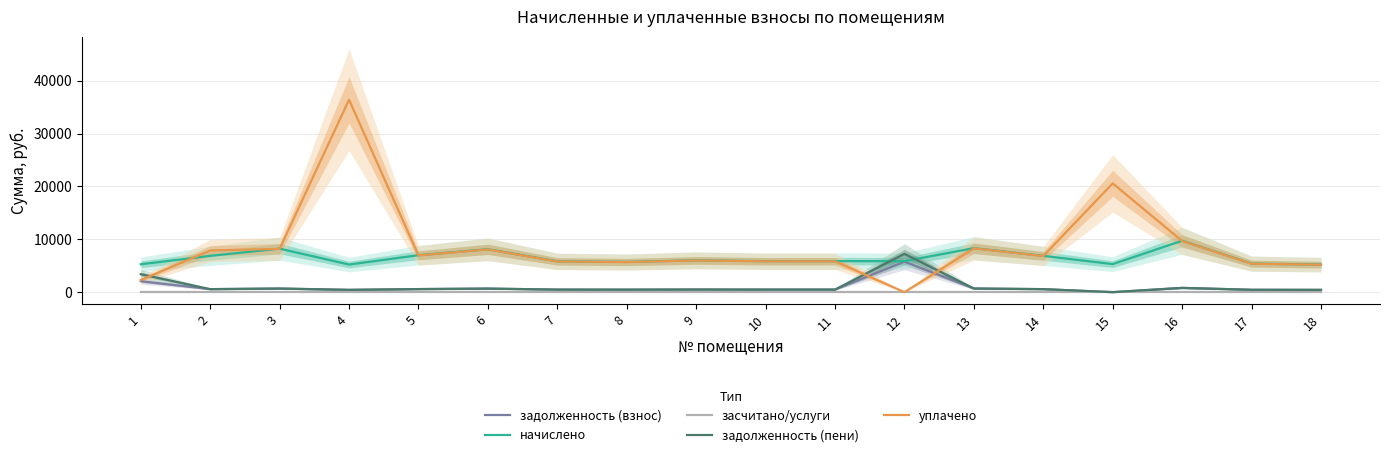

Between 6 and 9, which is larger?

6